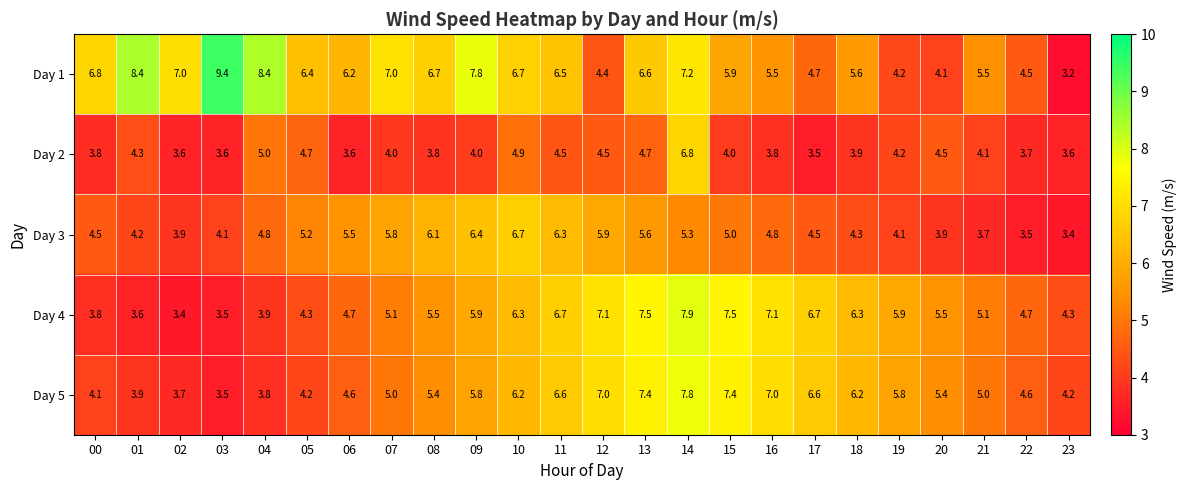

At which label is Day 2 closest to 5?

04